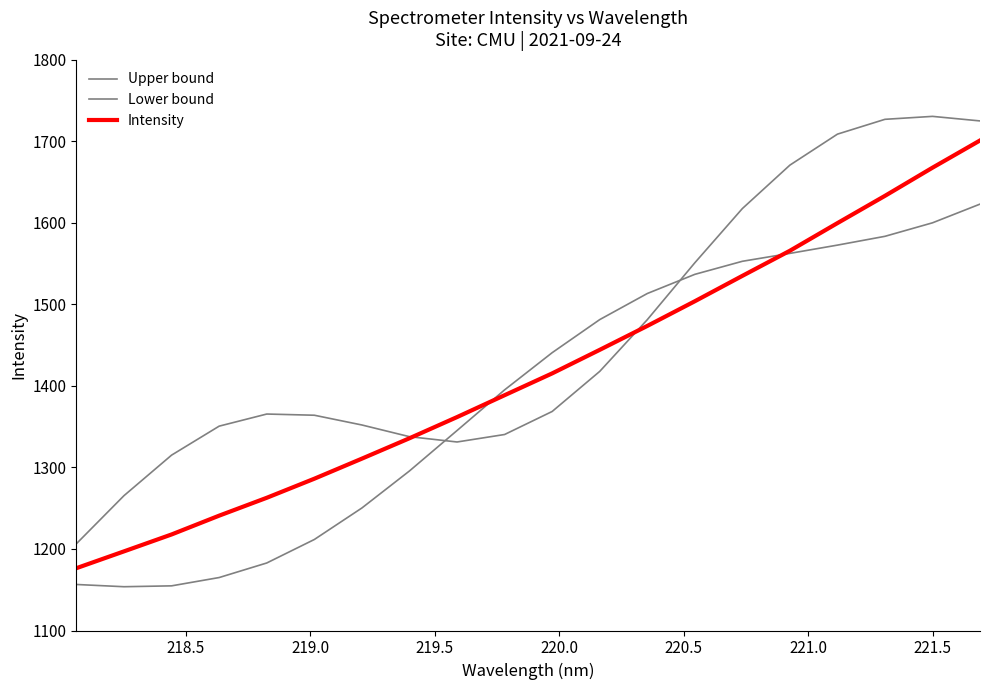

True or false: Upper bound and Intensity cross at least once.

True